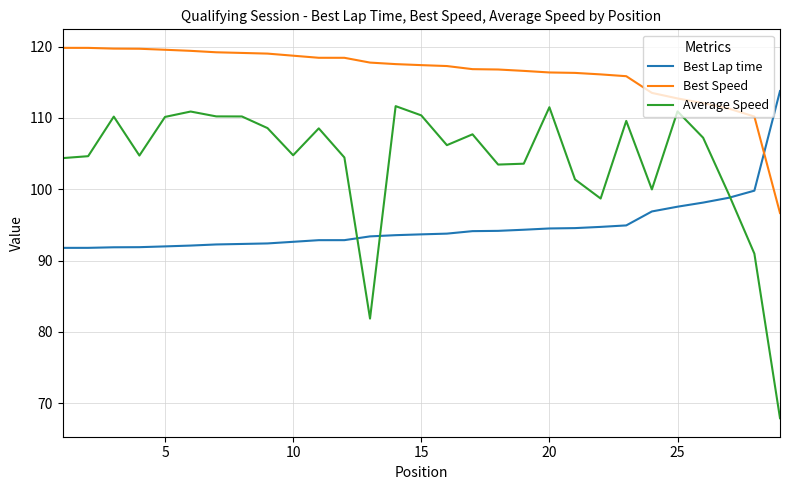

How many lines are shown in the chart?

3